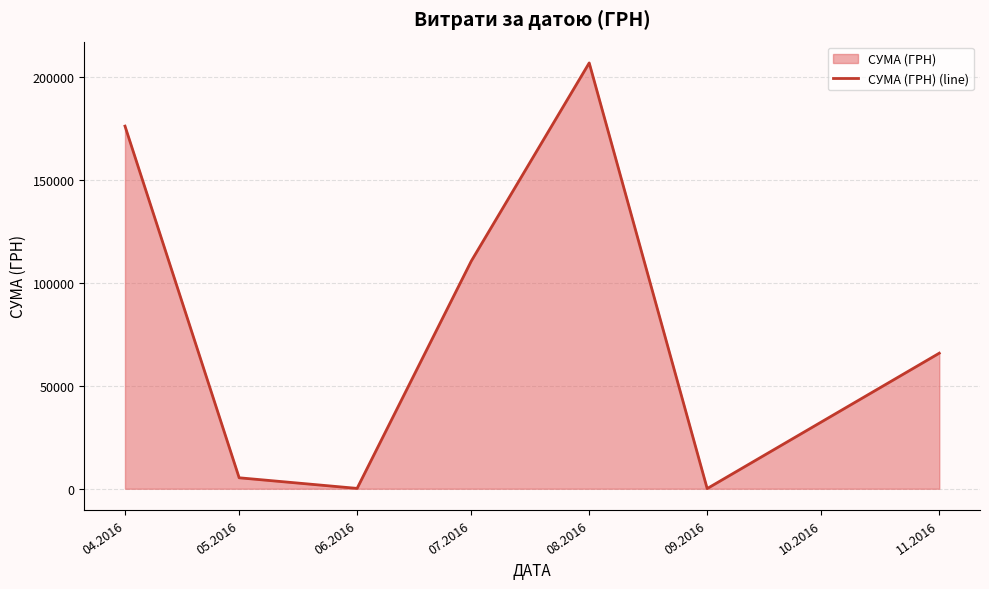

How many interior local valleys (lower than both neighbors) does the data have?

2